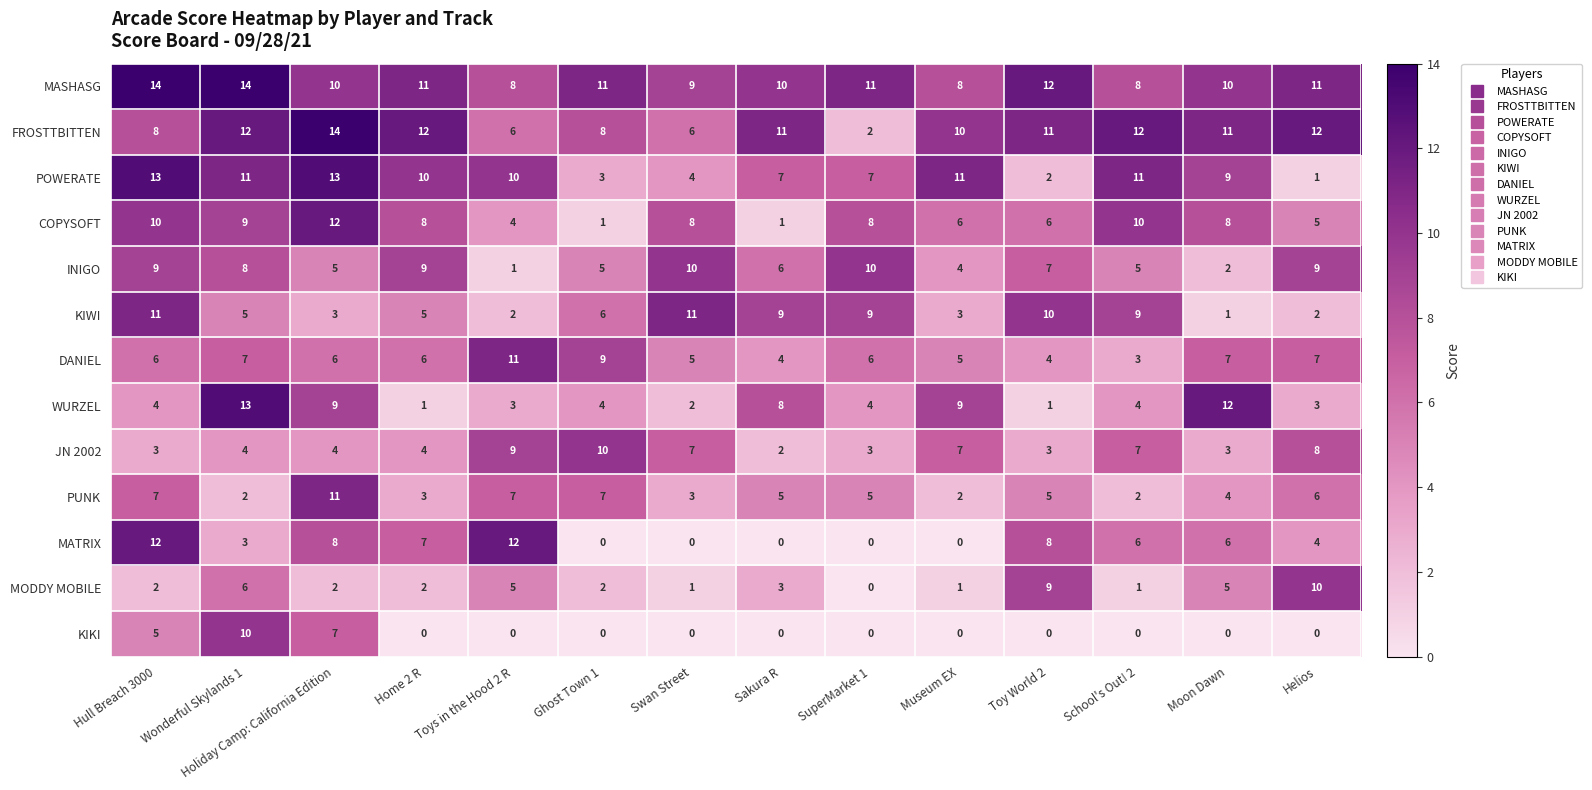

What is the difference between the maximum and second lowest values in the FROSTTBITTEN series?

8